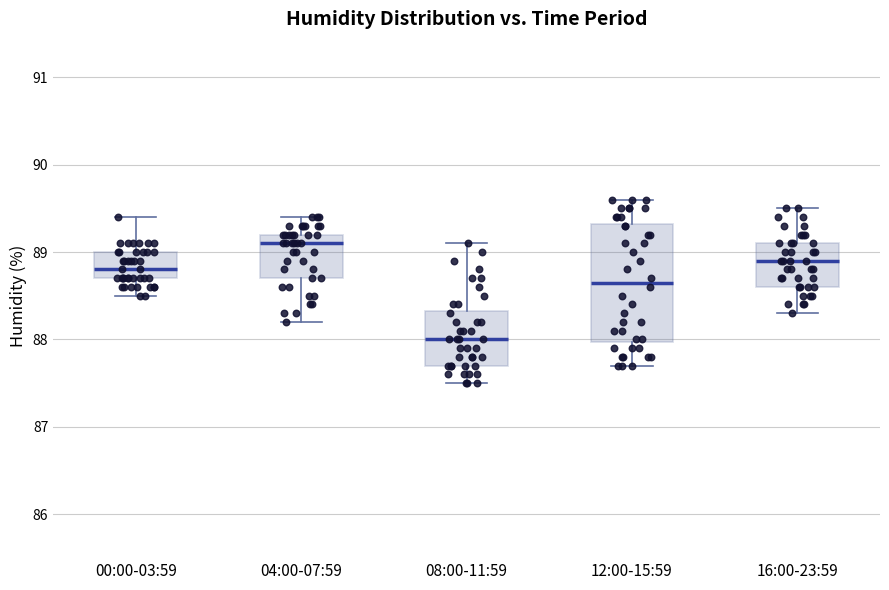

Reading left to right, read every box against the y-axis: the position of its median line, the range the box covers, and the ends of its whiskers. The values are not printed on the chart, so give them approximately, as read against the axis.

00:00-03:59: median 88.8, box 88.7 to 89.0, whiskers 88.5 to 89.4
04:00-07:59: median 89.1, box 88.7 to 89.2, whiskers 88.2 to 89.4
08:00-11:59: median 88.0, box 87.7 to 88.3, whiskers 87.5 to 89.1
12:00-15:59: median 88.7, box 88.0 to 89.3, whiskers 87.7 to 89.6
16:00-23:59: median 88.9, box 88.6 to 89.1, whiskers 88.3 to 89.5